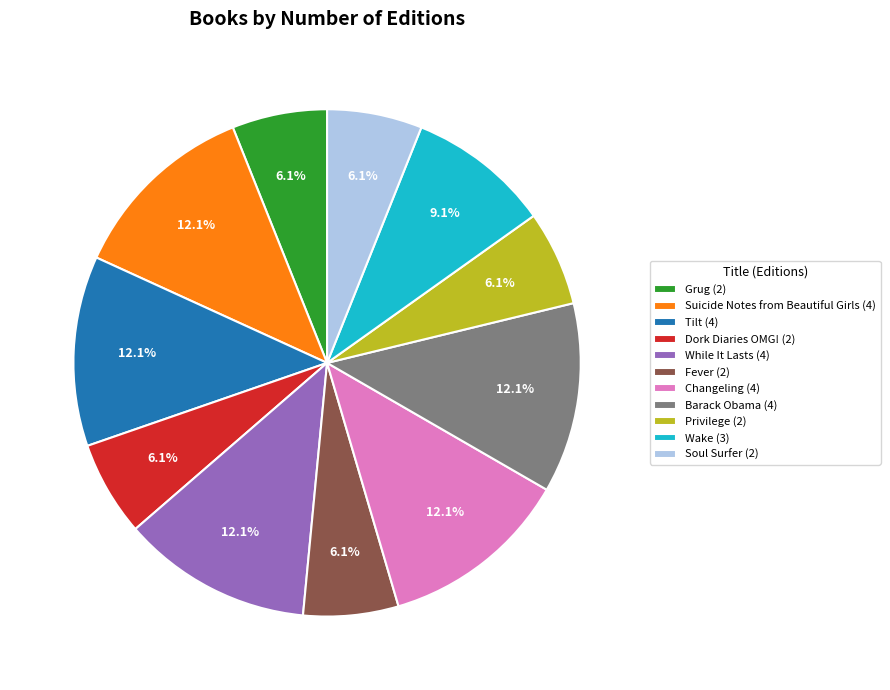

Combined, what portion of the pie is Fever (2) and Changeling (4)?

18.2%